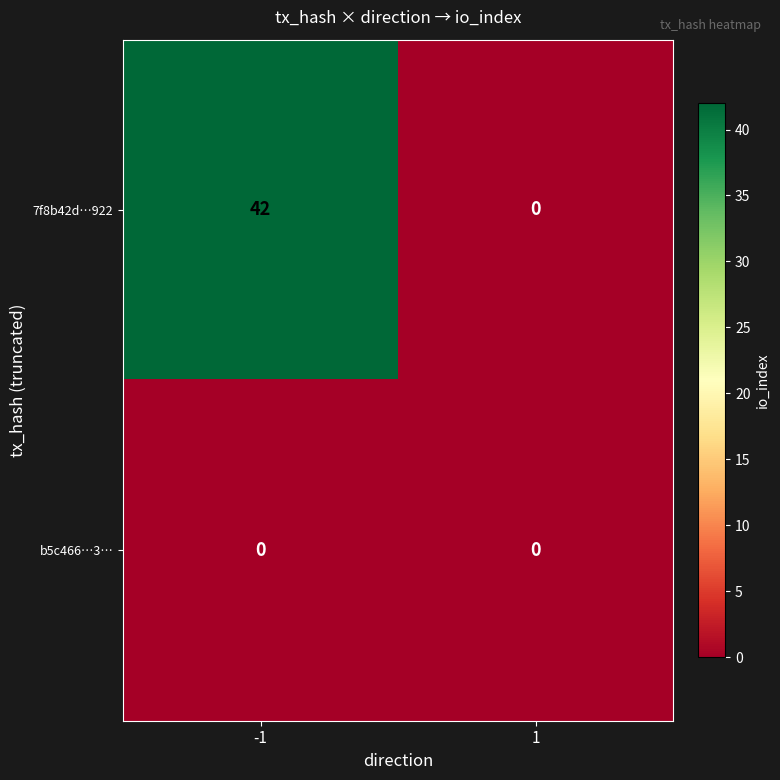

Which series has the largest range (max minus min)?

7f8b42d…922